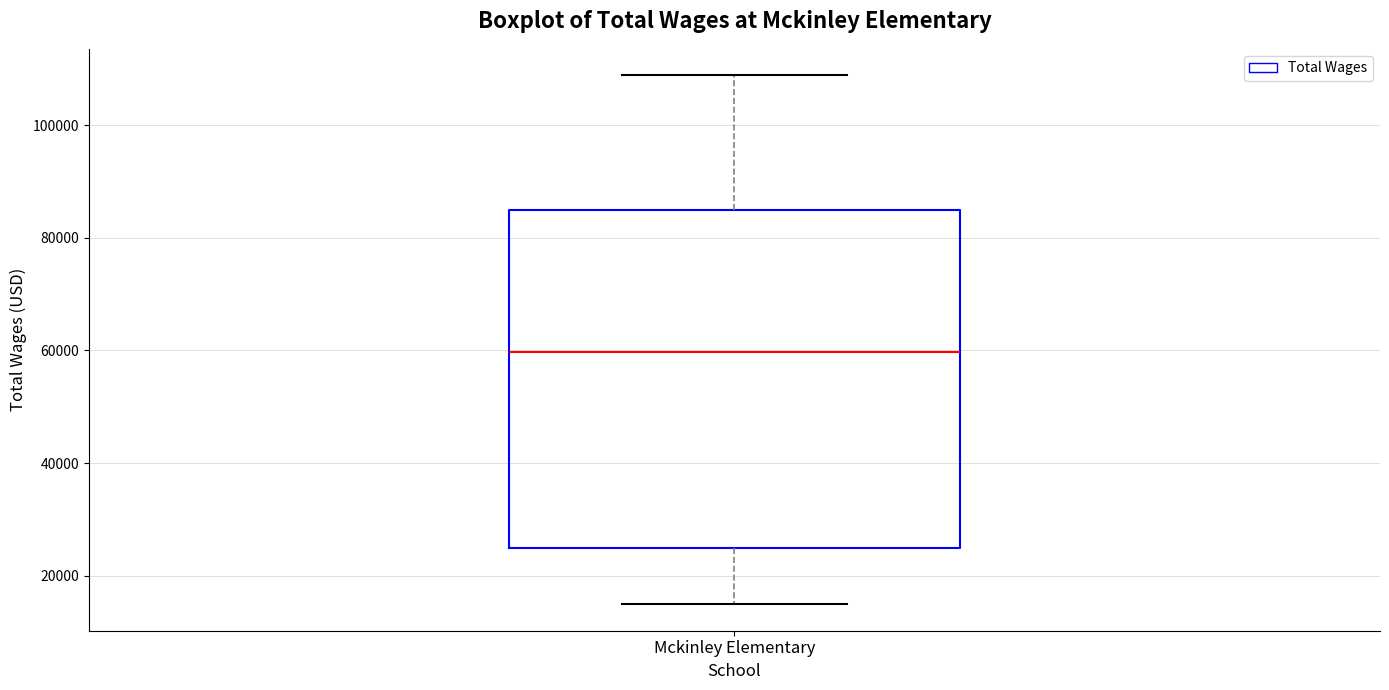

Read this box plot against the y-axis: the position of the median line, the range covered by the box, and the ends of both whiskers. The values are not printed on the chart, so give them approximately, as read against the axis.

median 60000, box 24000 to 86000, whiskers 14000 to 108000